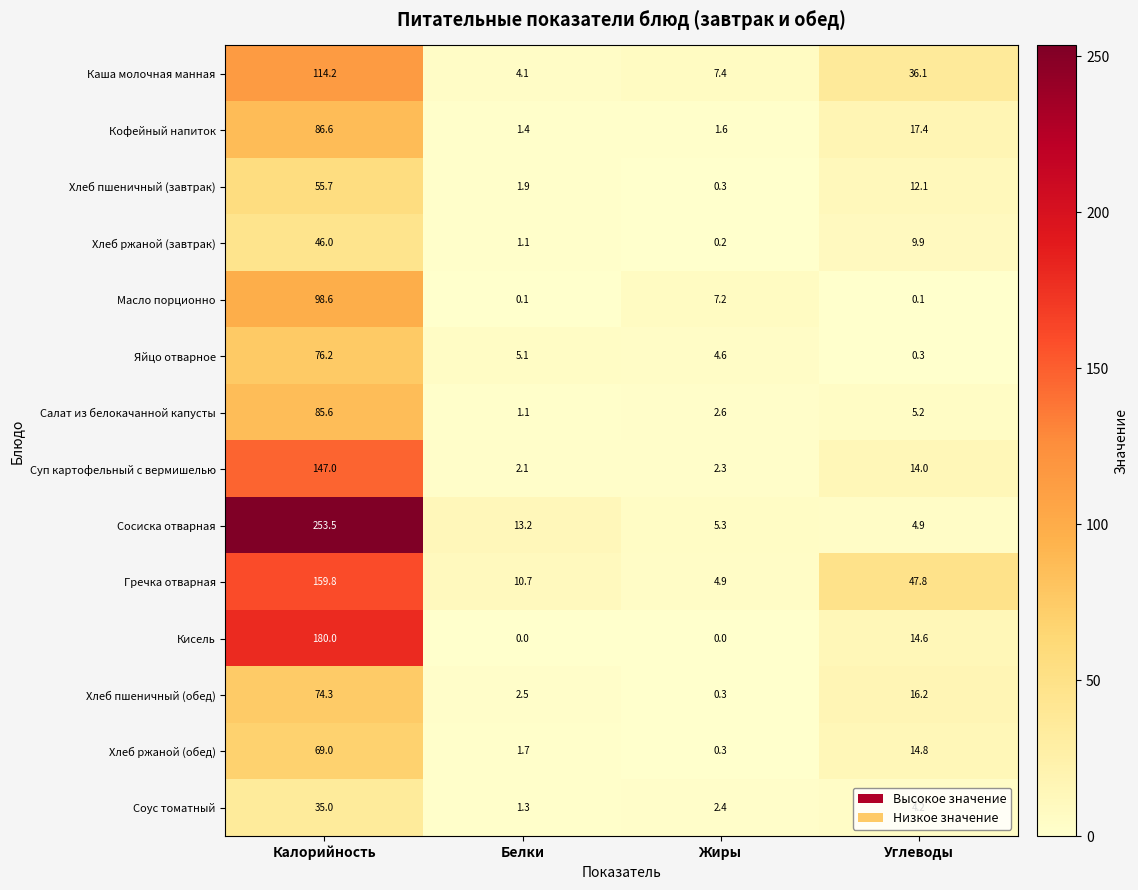

What is the average value of the Хлеб ржаной (завтрак) series?

14.3